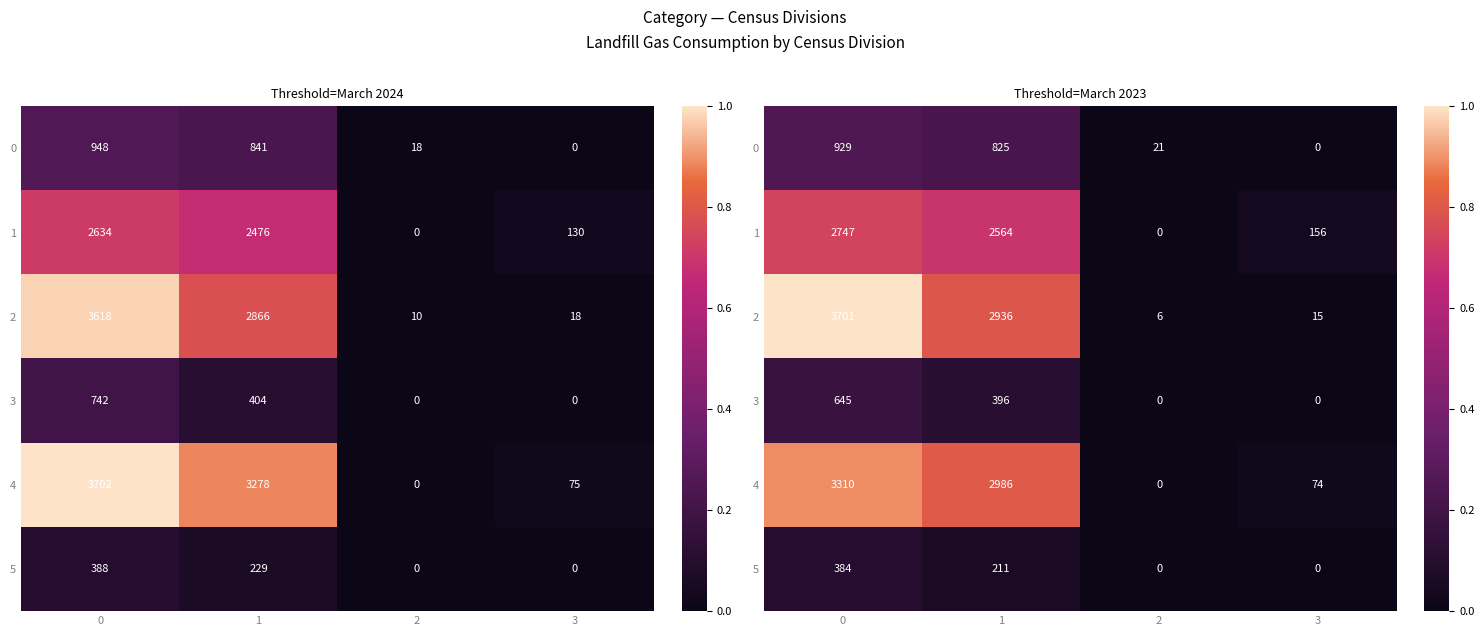

True or false: 1 has a value of 0.7 at 1.

True